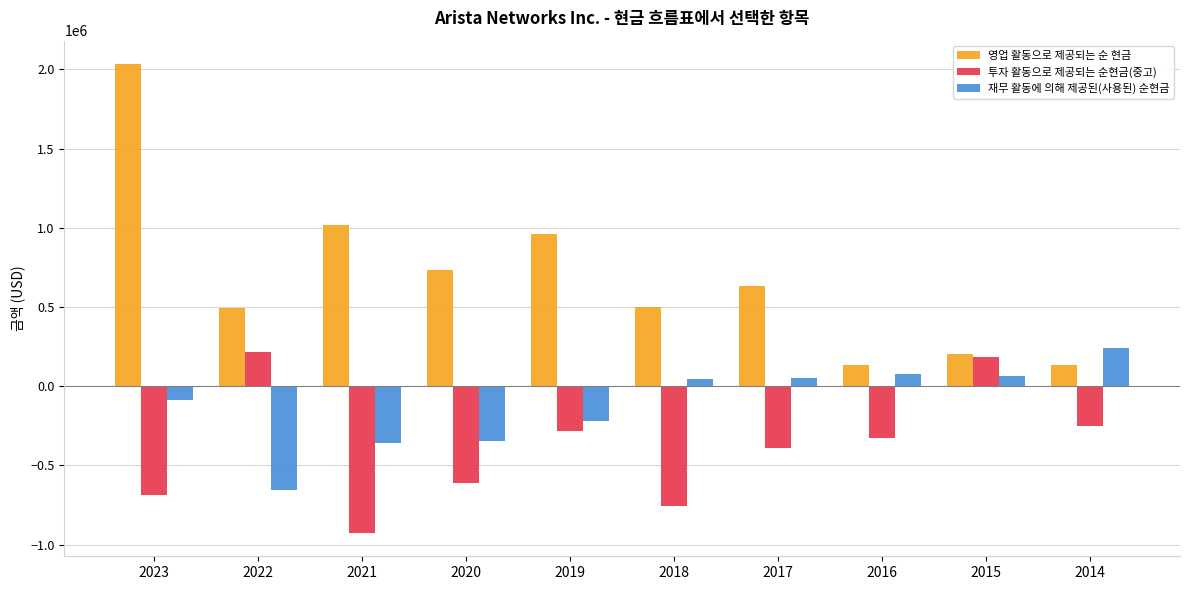

Rank the categories by 투자 활동으로 제공되는 순현금(중고) value from lowest to highest.

2021, 2018, 2023, 2020, 2017, 2016, 2019, 2014, 2015, 2022